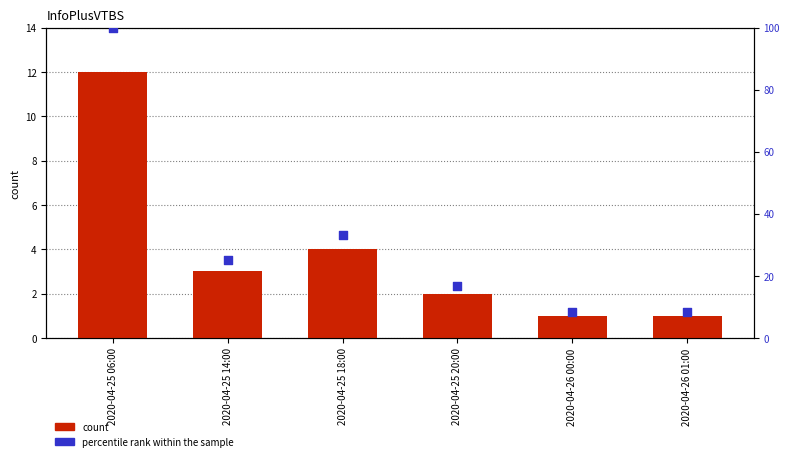

What are all the series names shown in the legend?

count, percentile rank within the sample